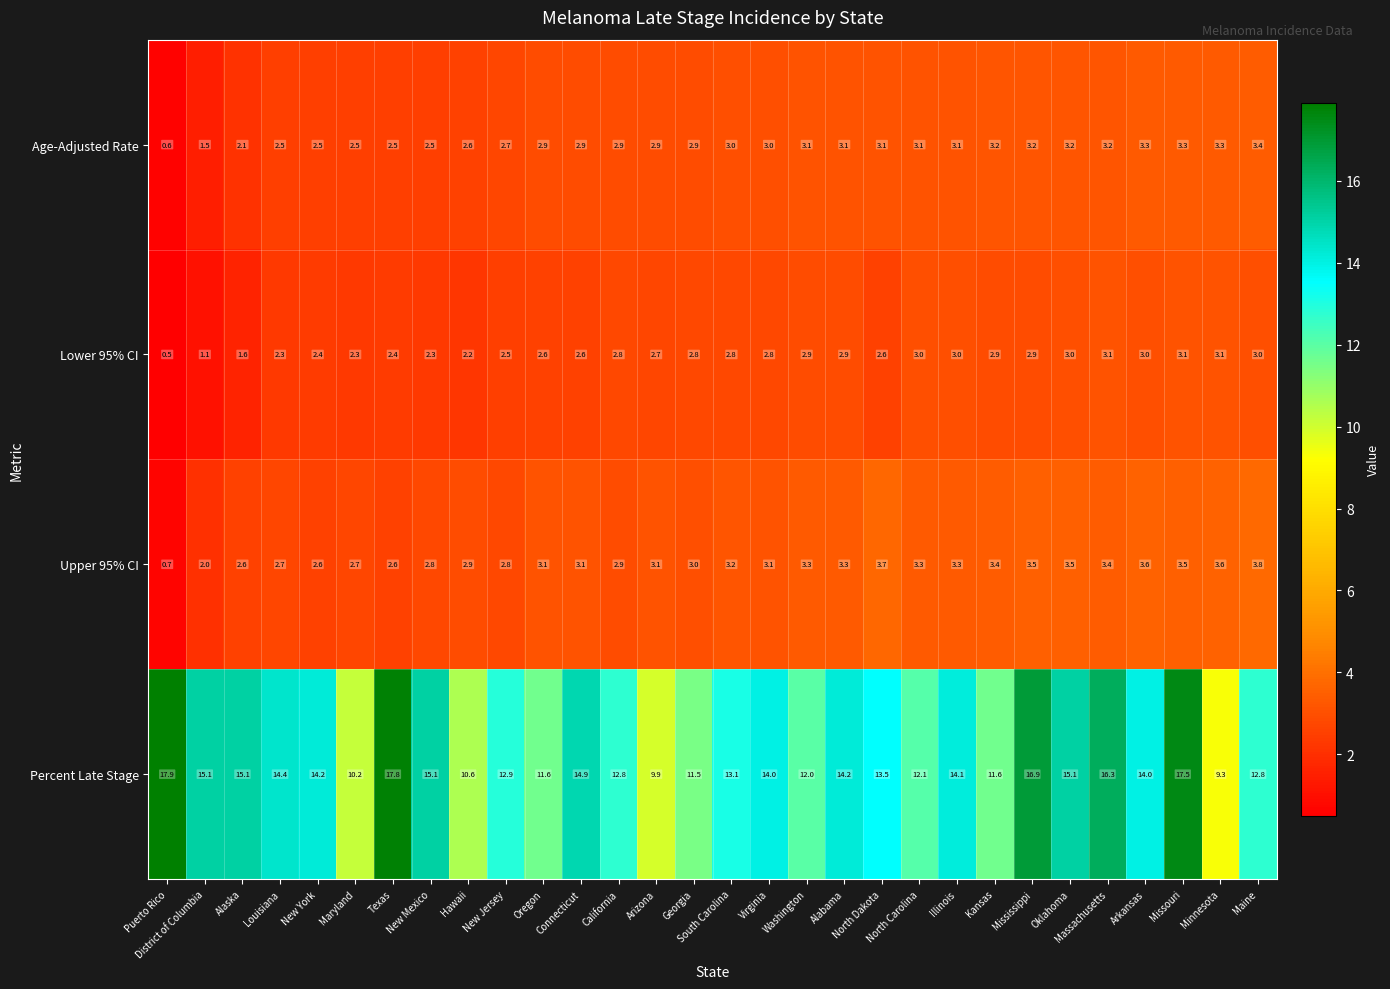

What is the difference between the second highest and second lowest values in the Percent Late Stage series?

7.9